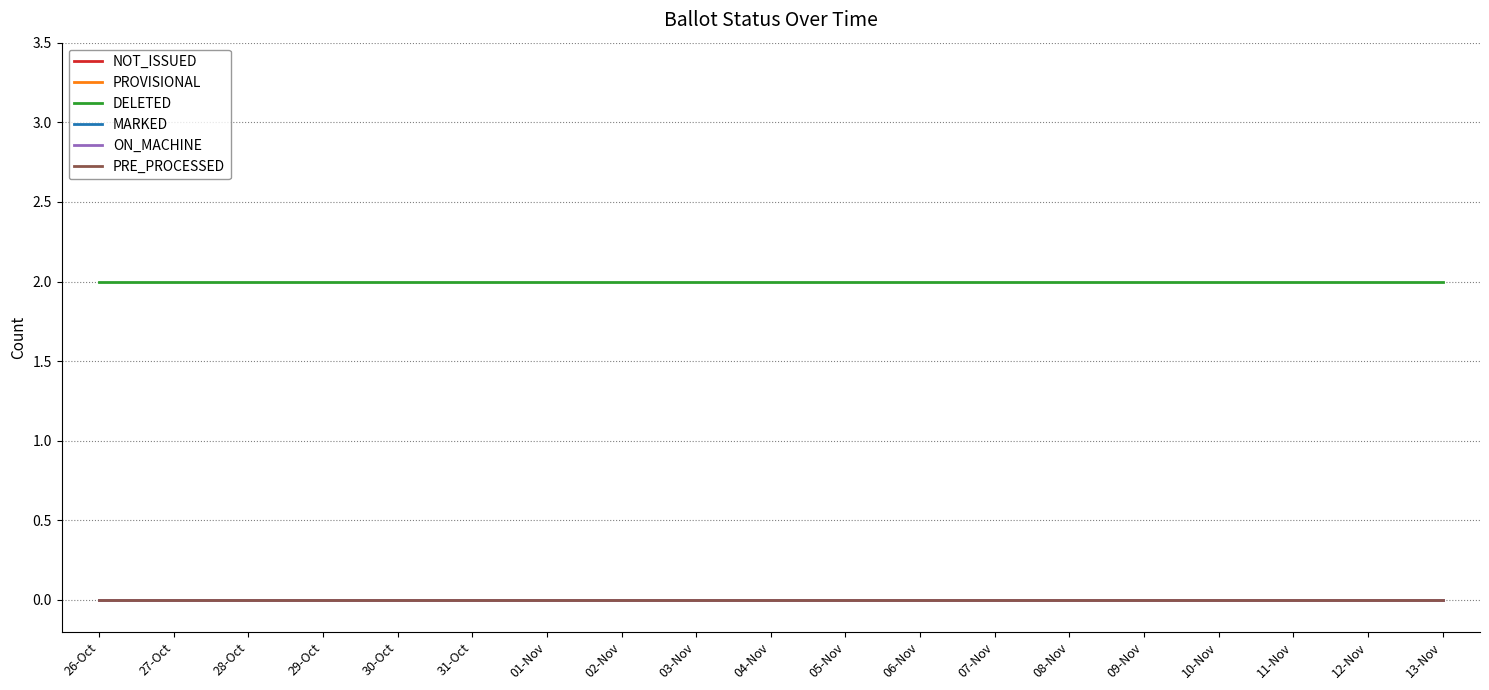

At which category is the sum across all series the highest?

26-Oct